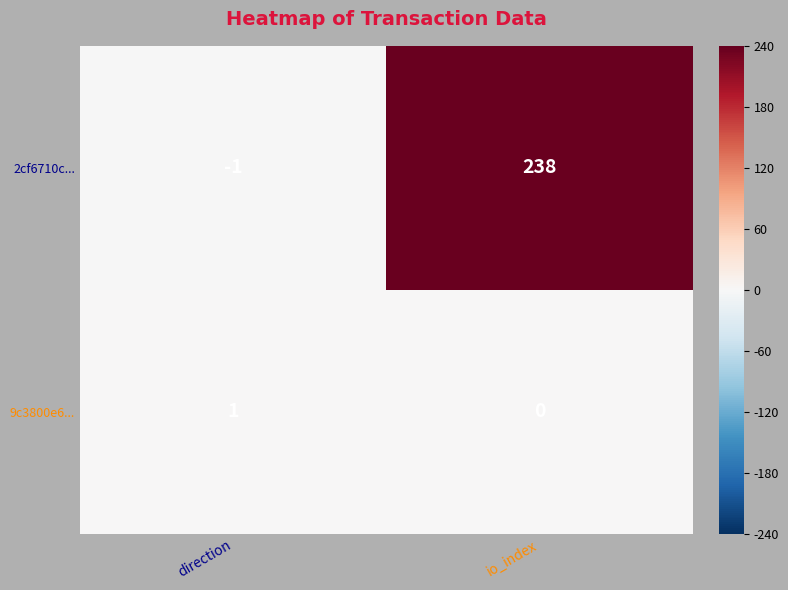

Rank the series by their maximum value, from lowest to highest.

9c3800e6..., 2cf6710c...